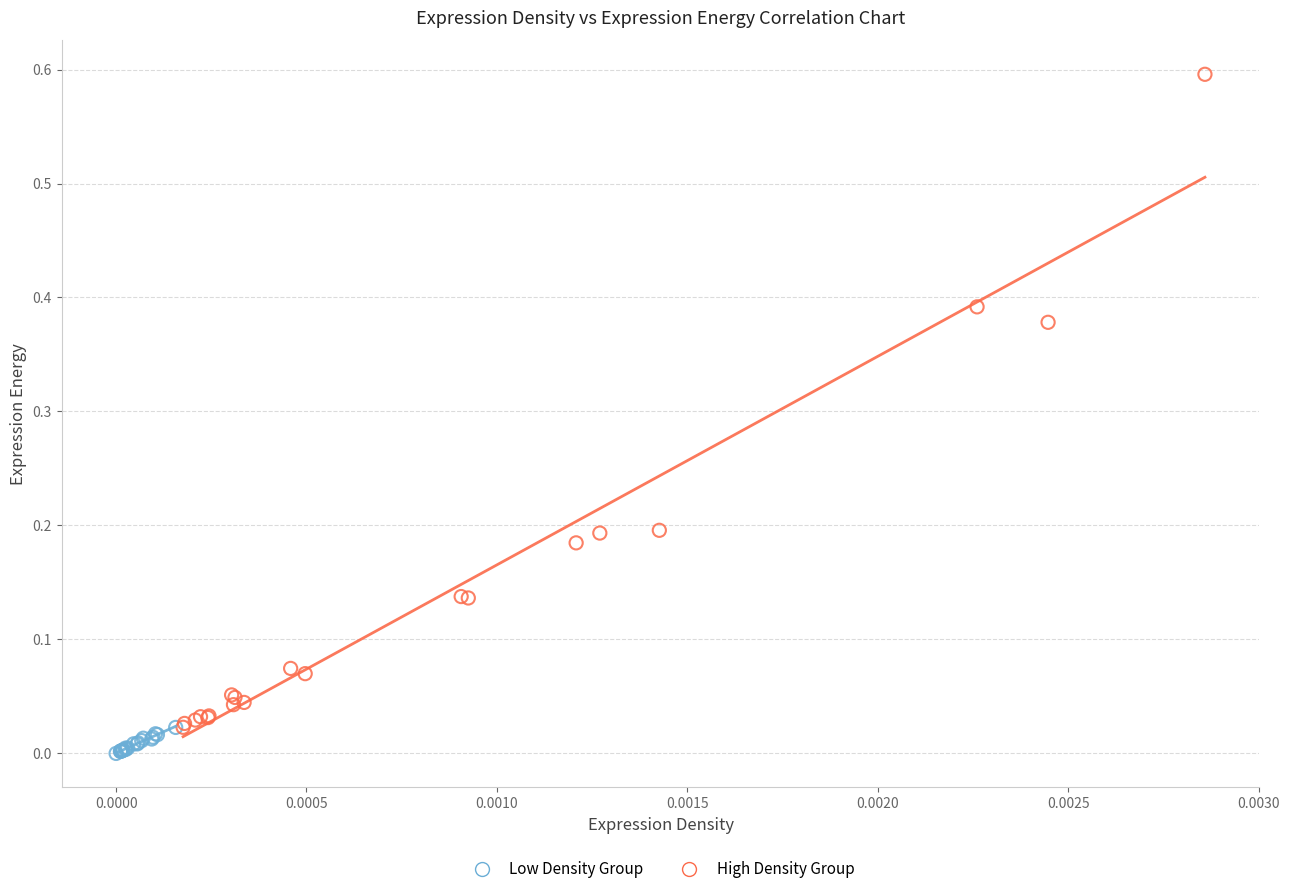

Which series contains the highest Y value?

High Density Group